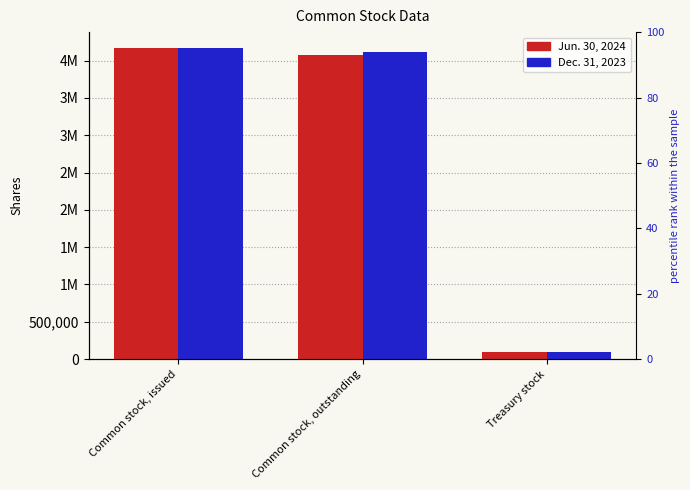

What is the approximate value of Jun. 30, 2024 at Treasury stock, to the nearest 50?

95550